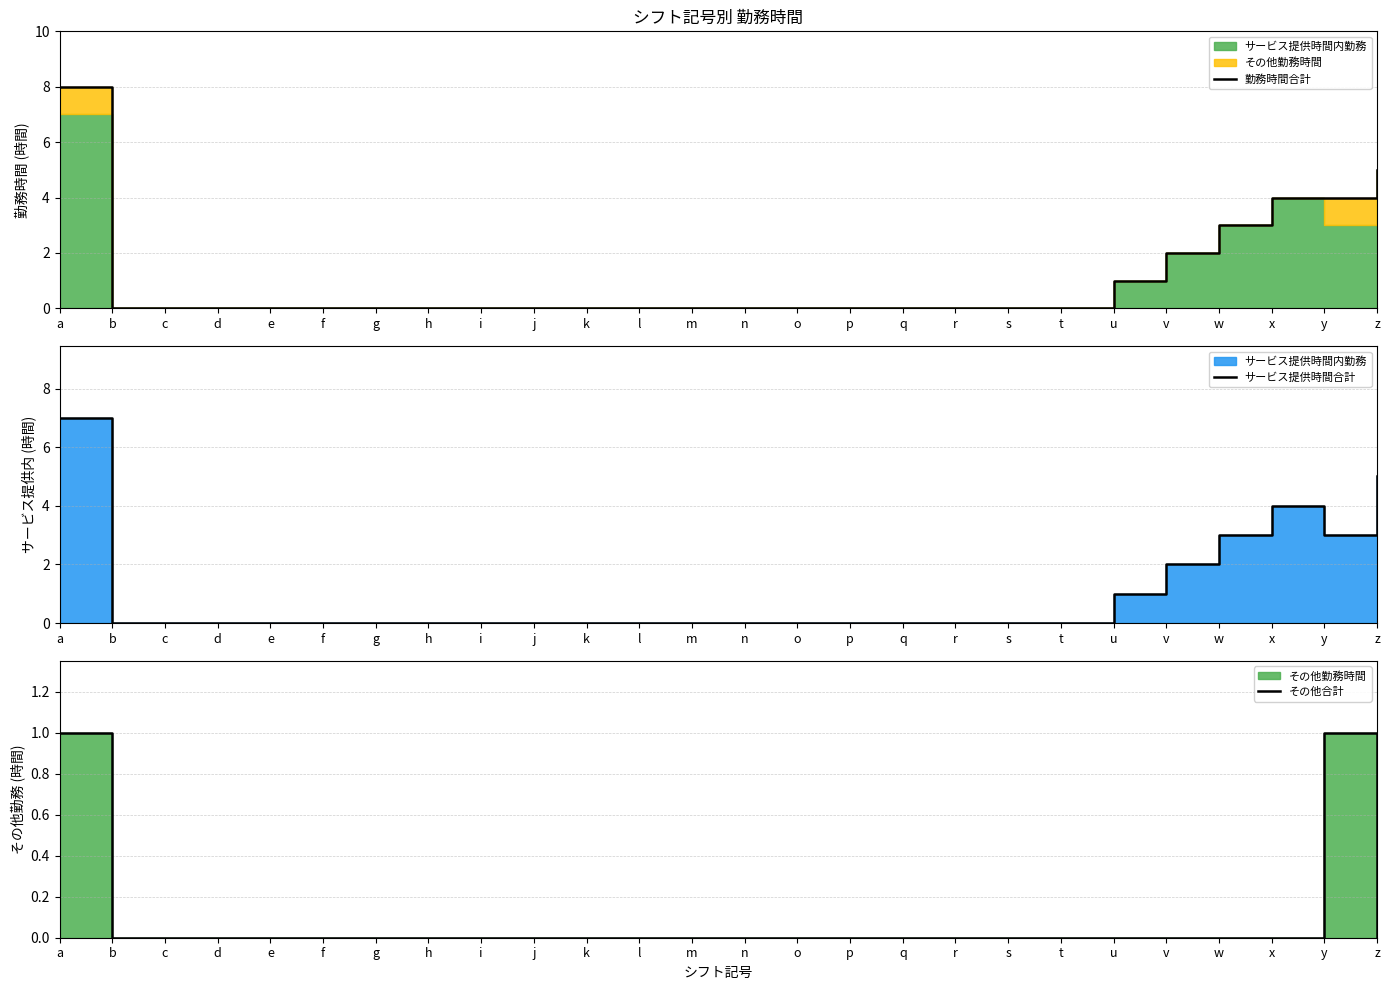

True or false: その他合計 and 勤務時間合計 cross at least once.

False